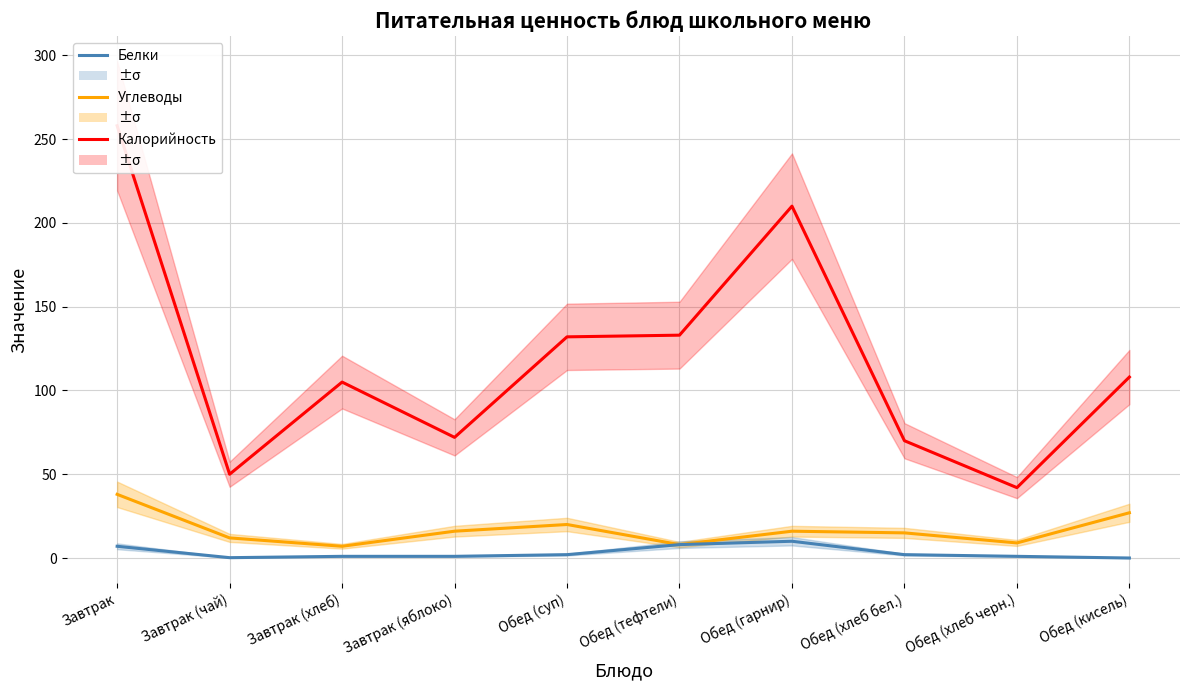

At which category does the chart reach its peak across all series?

Завтрак